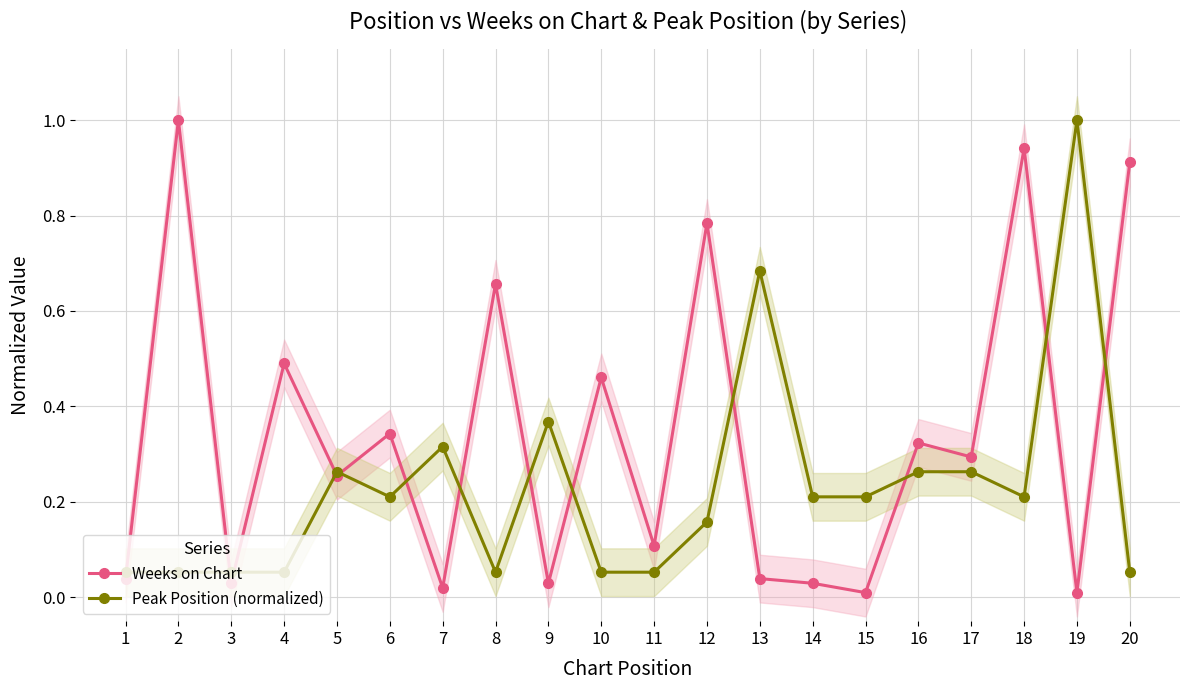

At 18, list the series in order from largest to smallest.

Weeks on Chart, Peak Position (normalized)